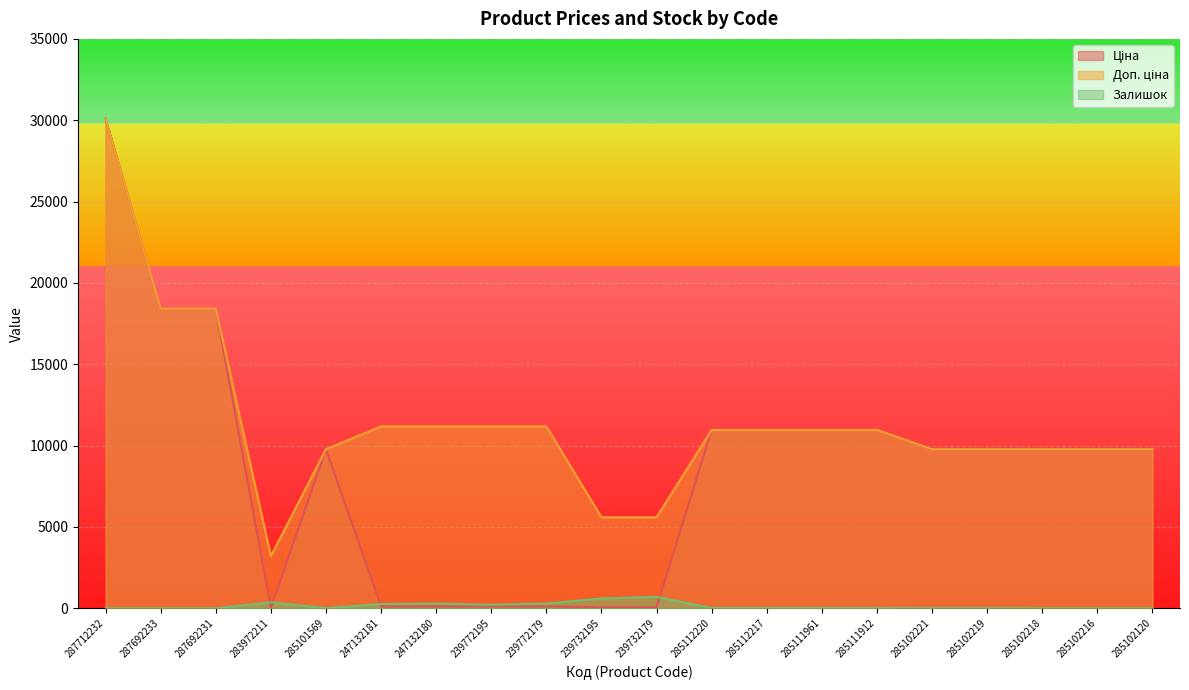

What is the difference between the maximum and minimum values in the Доп. ціна series?

26897.8